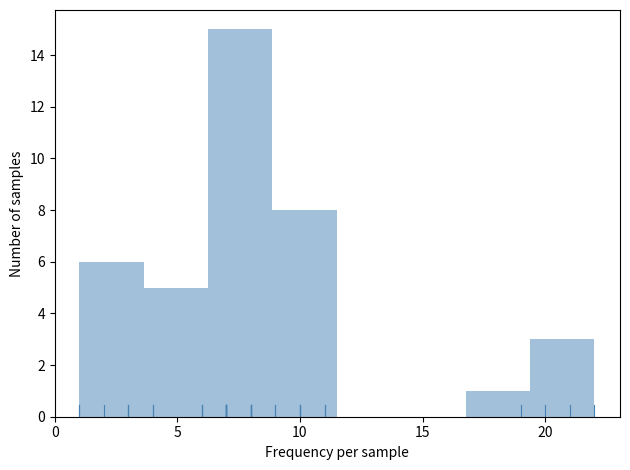

Reading left to right, list every bar in this chart as the range it spans on the x-axis followed by its height. Neither the bar edges nor the heights are printed on the chart, so give them approximately, as read against the axes.

1.0 to 3.5: 6
3.5 to 6.5: 5
6.5 to 9.0: 15
9.0 to 11.5: 8
11.5 to 14.0: 0
14.0 to 17.0: 0
17.0 to 19.5: 1
19.5 to 22.0: 3